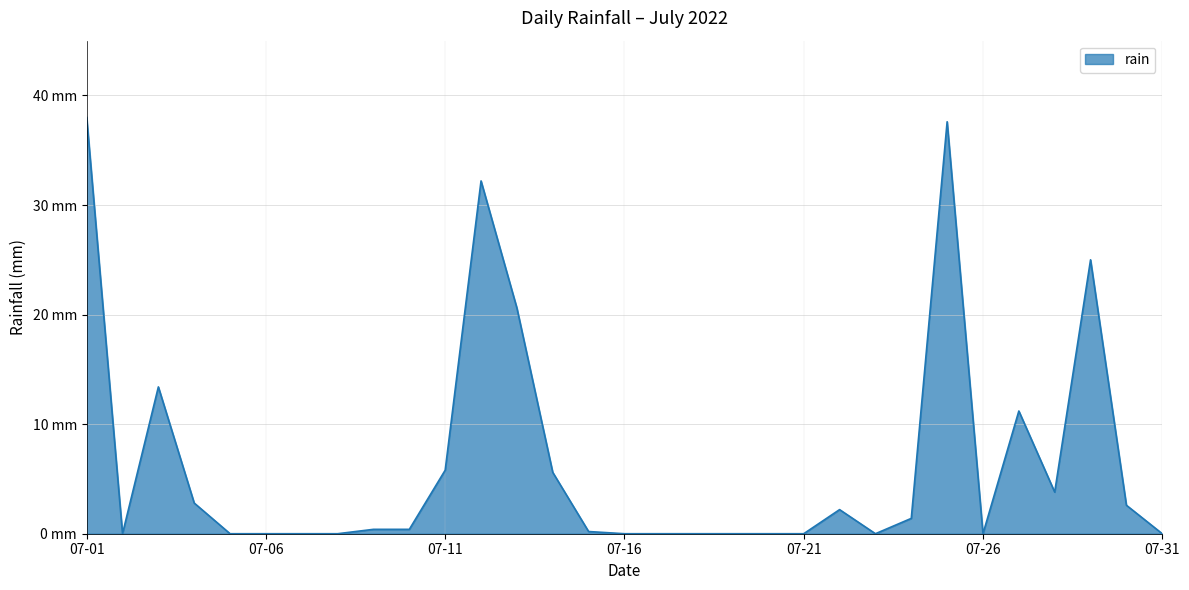

What is the greatest value displayed?

38.0